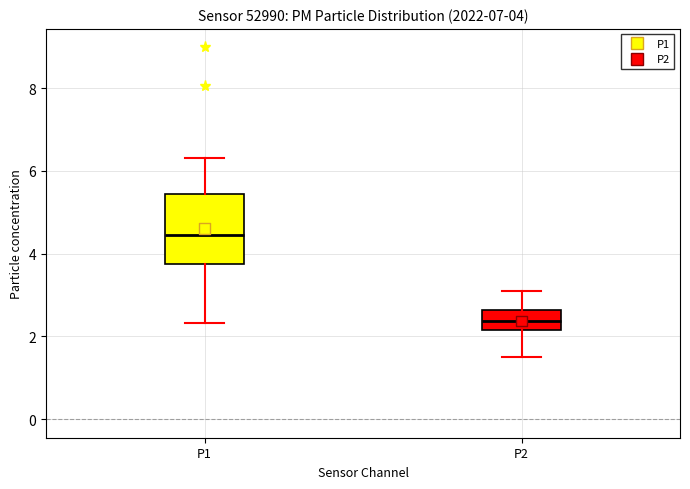

Which box's median line is the highest?

P1